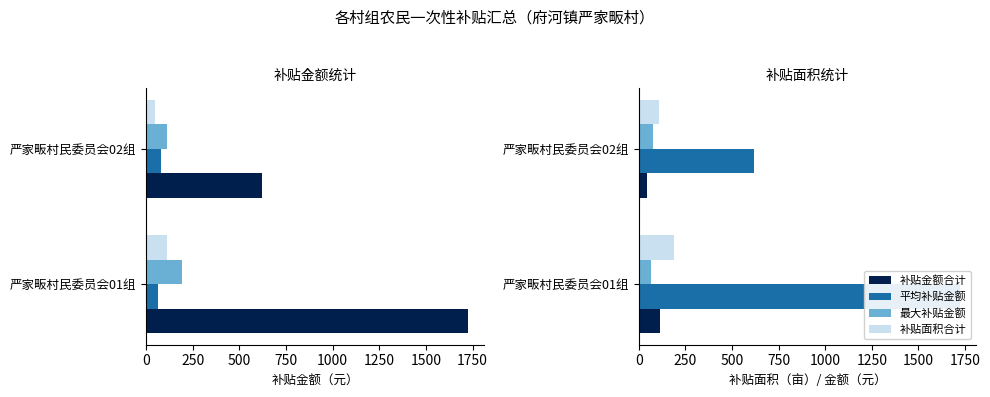

The value of 平均补贴金额 at 严家畈村民委员会01组 is 43.6. True or false?

False